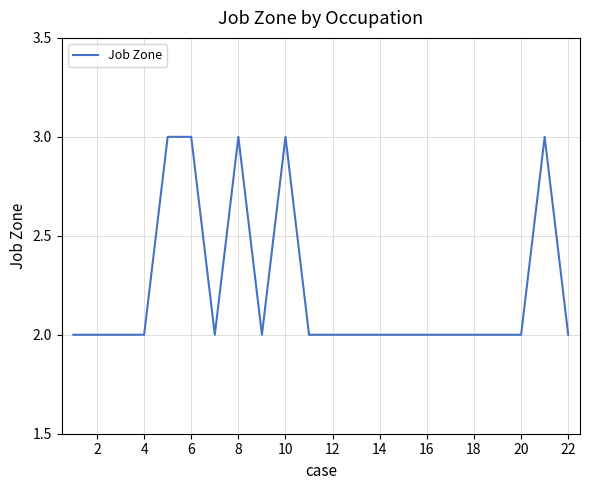

True or false: the data has more than 0 interior local peaks.

True